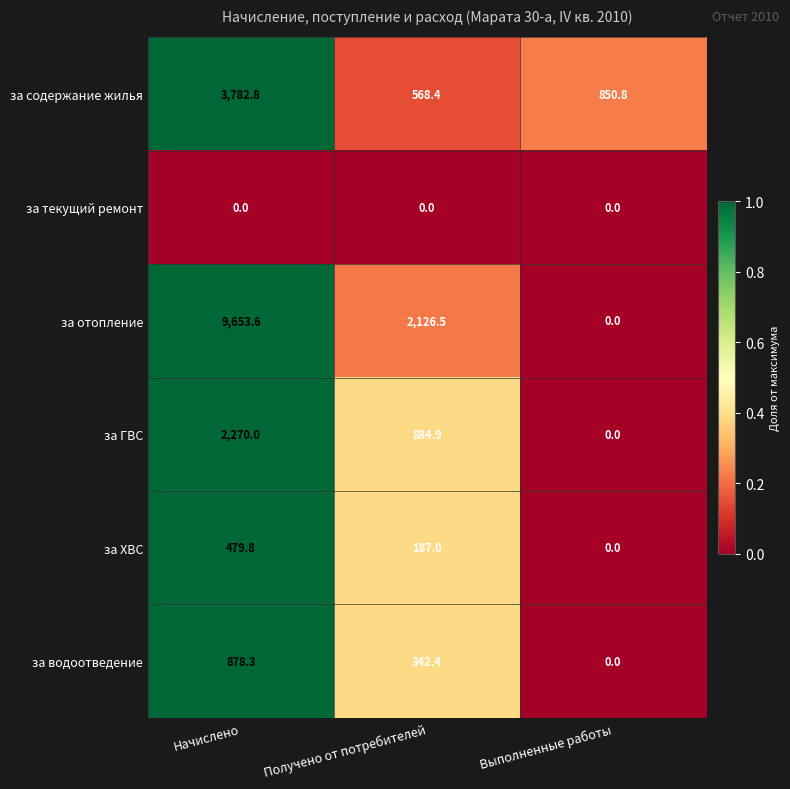

At how many categories does at least one series exceed 0?

3